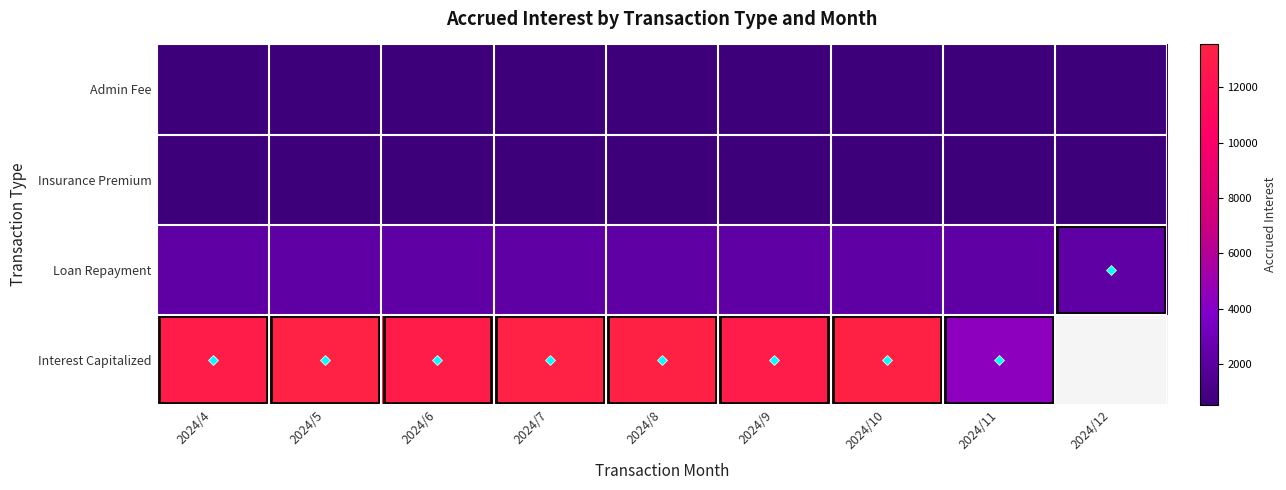

At which category is the sum across all series the highest?

2024/5